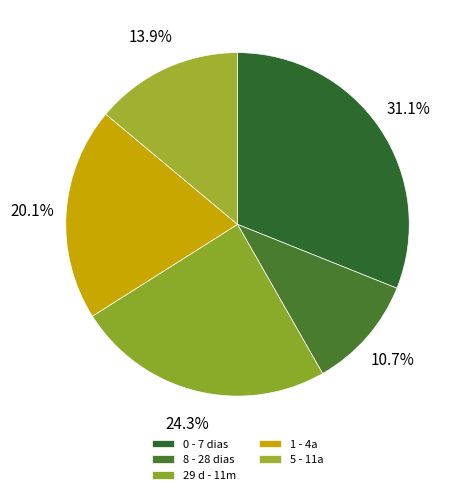

The 8 - 28 dias slice represents 20% of the pie. True or false?

False